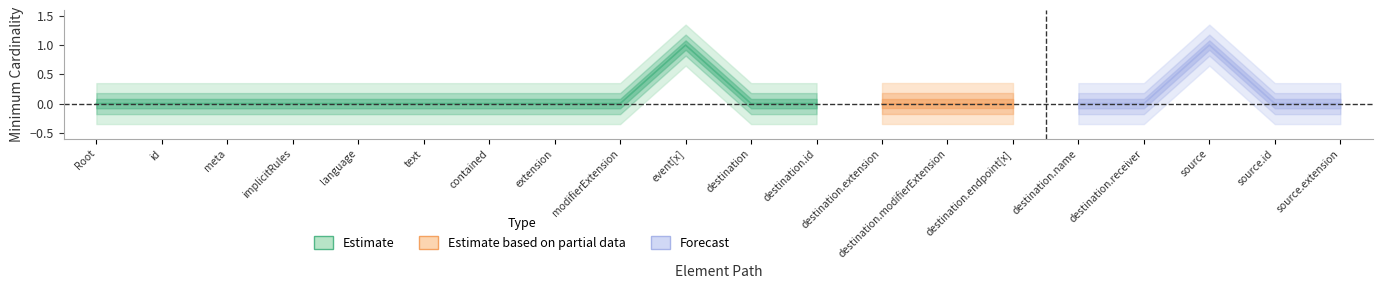

Reading right to left, list all the values displayed in this chart.

Min: 0	0	1	0	0	0	0	0	0	0	1	0	0	0	0	0	0	0	0	0
Base Min: 0	0	1	0	0	0	0	0	0	0	1	0	0	0	0	0	0	0	0	0